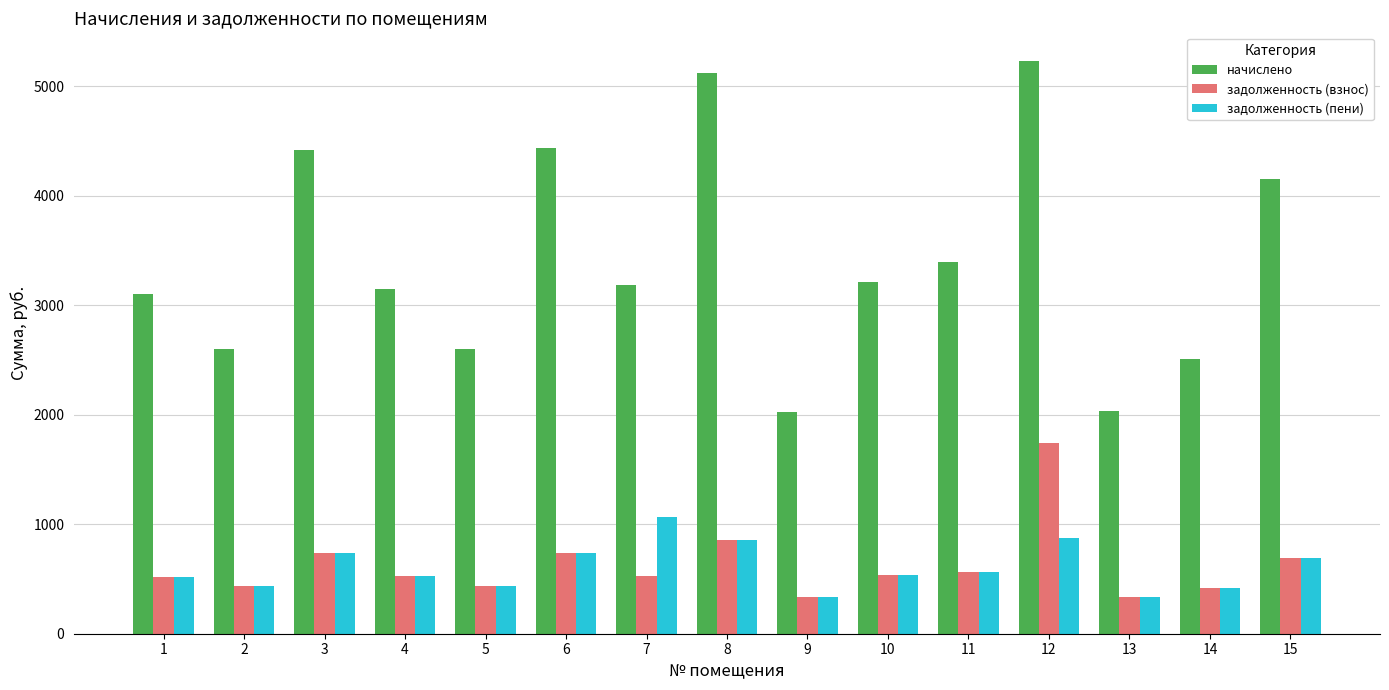

Are the bars grouped side by side (vs. stacked)?

Yes